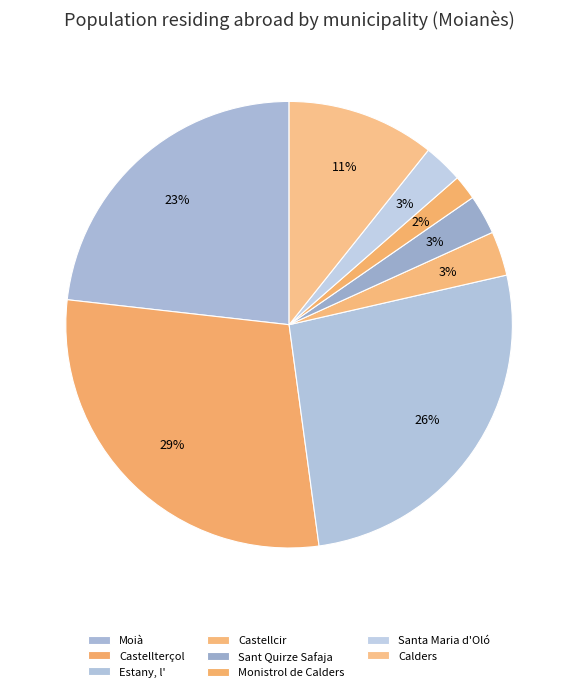

Count the number of slices in the pie.

8